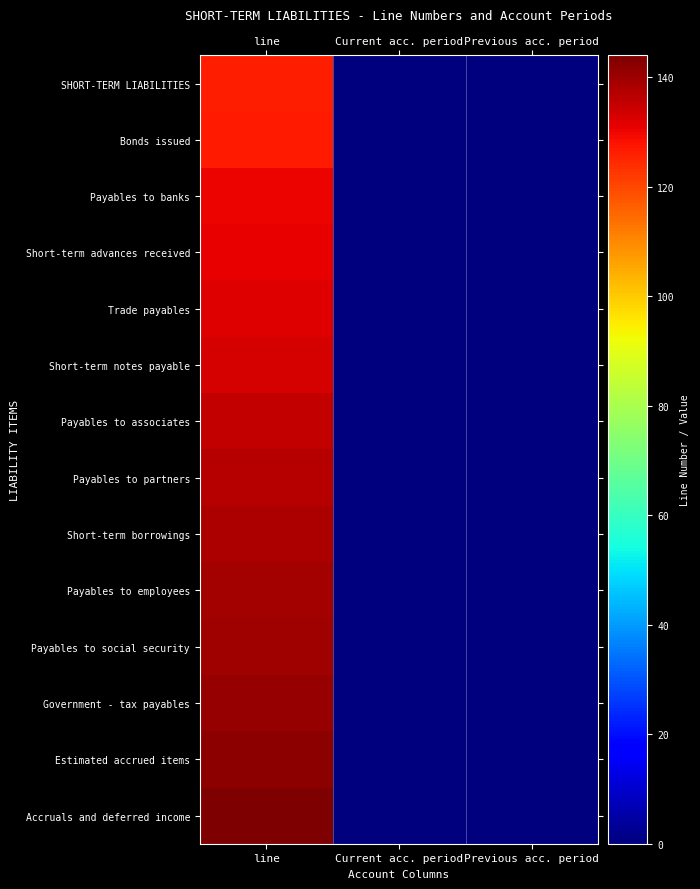

Reading left to right, extract all data points from this chart.

SHORT-TERM LIABILITIES: line=126	Current acc. period=0	Previous acc. period=0
Bonds issued: line=127	Current acc. period=0	Previous acc. period=0
Payables to banks: line=130	Current acc. period=0	Previous acc. period=0
Short-term advances received: line=131	Current acc. period=0	Previous acc. period=0
Trade payables: line=132	Current acc. period=0	Previous acc. period=0
Short-term notes payable: line=133	Current acc. period=0	Previous acc. period=0
Payables to associates: line=135	Current acc. period=0	Previous acc. period=0
Payables to partners: line=137	Current acc. period=0	Previous acc. period=0
Short-term borrowings: line=138	Current acc. period=0	Previous acc. period=0
Payables to employees: line=139	Current acc. period=0	Previous acc. period=0
Payables to social security: line=140	Current acc. period=0	Previous acc. period=0
Government - tax payables: line=141	Current acc. period=0	Previous acc. period=0
Estimated accrued items: line=142	Current acc. period=0	Previous acc. period=0
Accruals and deferred income: line=144	Current acc. period=0	Previous acc. period=0